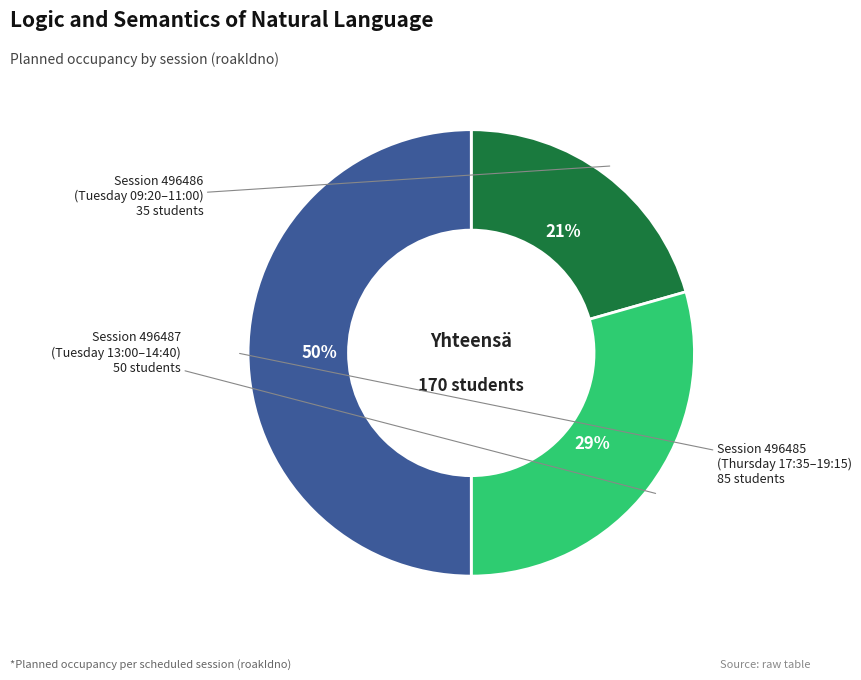

To the nearest percent, what is the average slice percentage?

33%